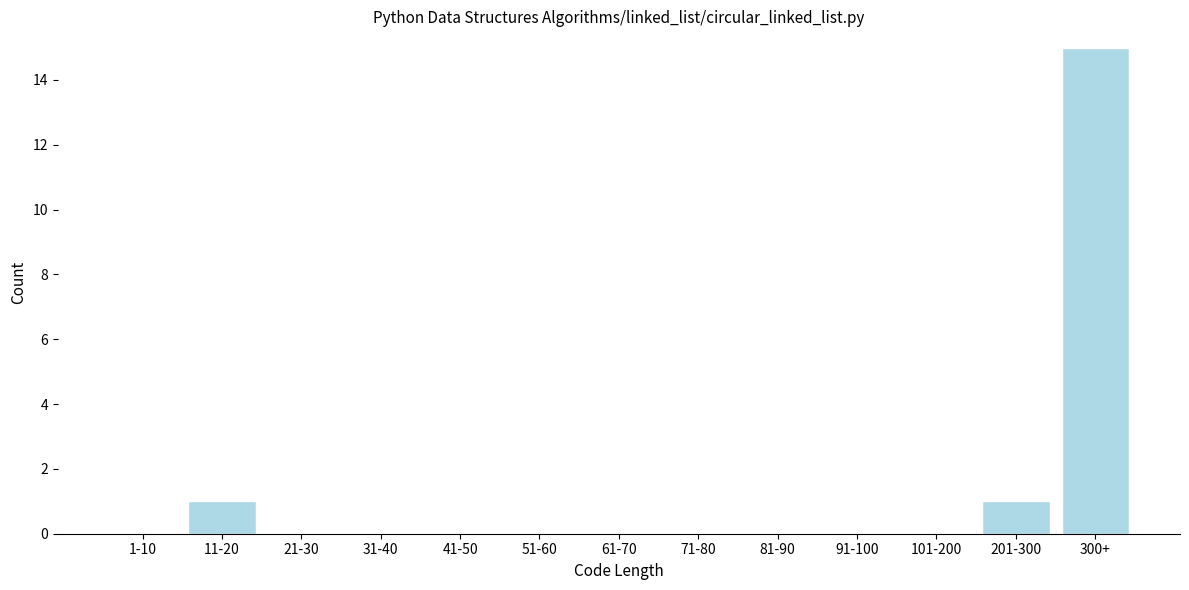

Reading left to right, transcribe all the data shown in this chart.

1-10=0	11-20=1	21-30=0	31-40=0	41-50=0	51-60=0	61-70=0	71-80=0	81-90=0	91-100=0	101-200=0	201-300=1	300+=15